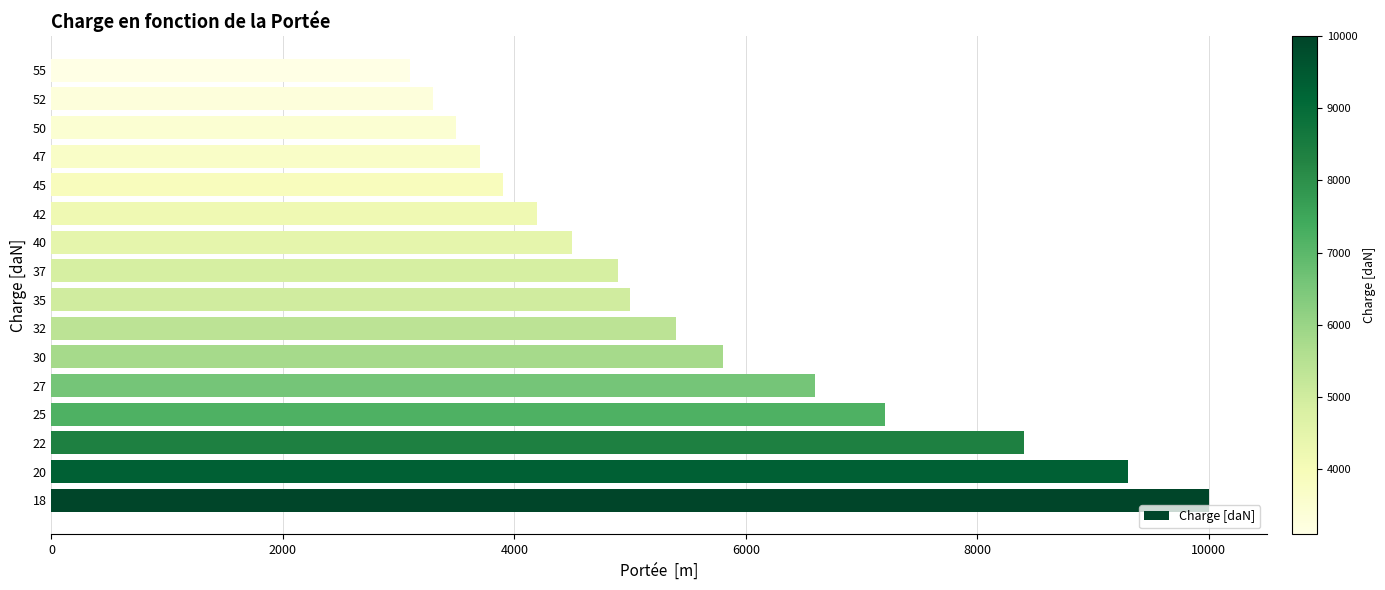

Does the chart contain any negative values?

No